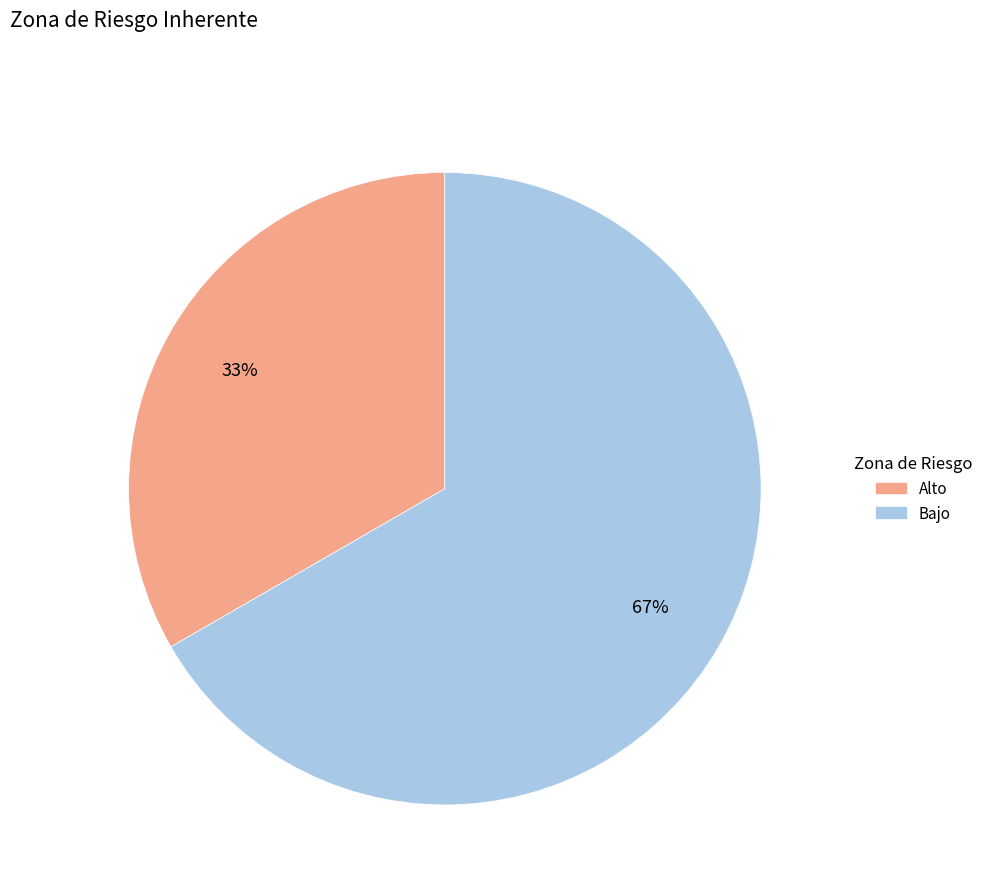

Count the number of slices in the pie.

2